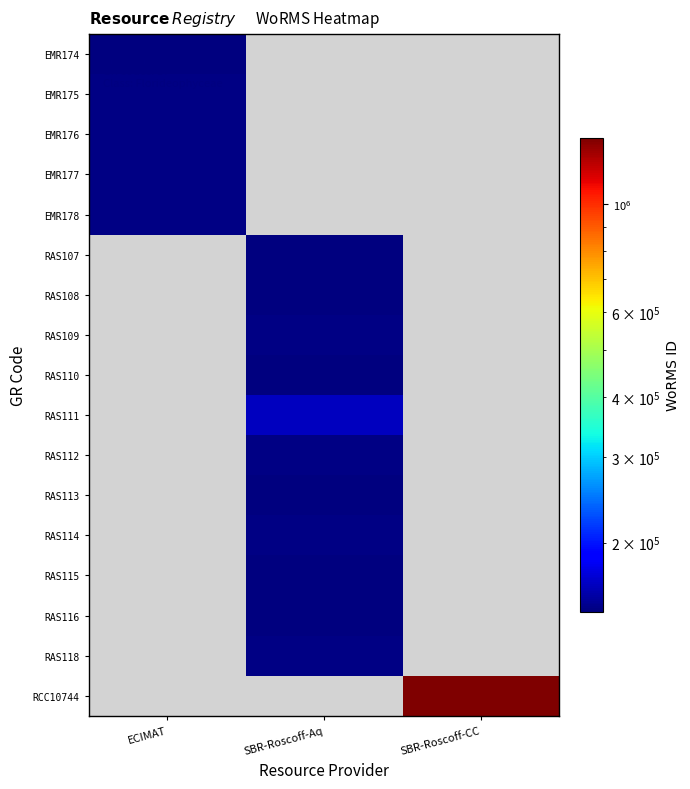

Which series has the largest range (max minus min)?

EMR174